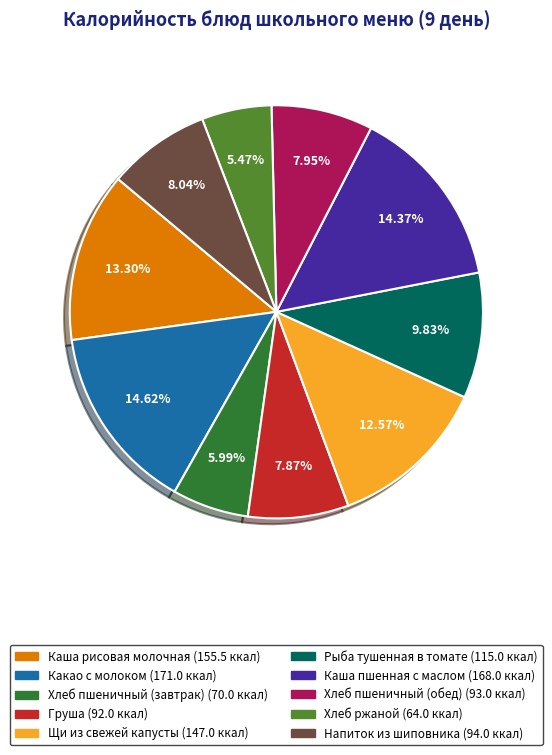

Which category has the smallest portion of the pie?

Хлеб ржаной